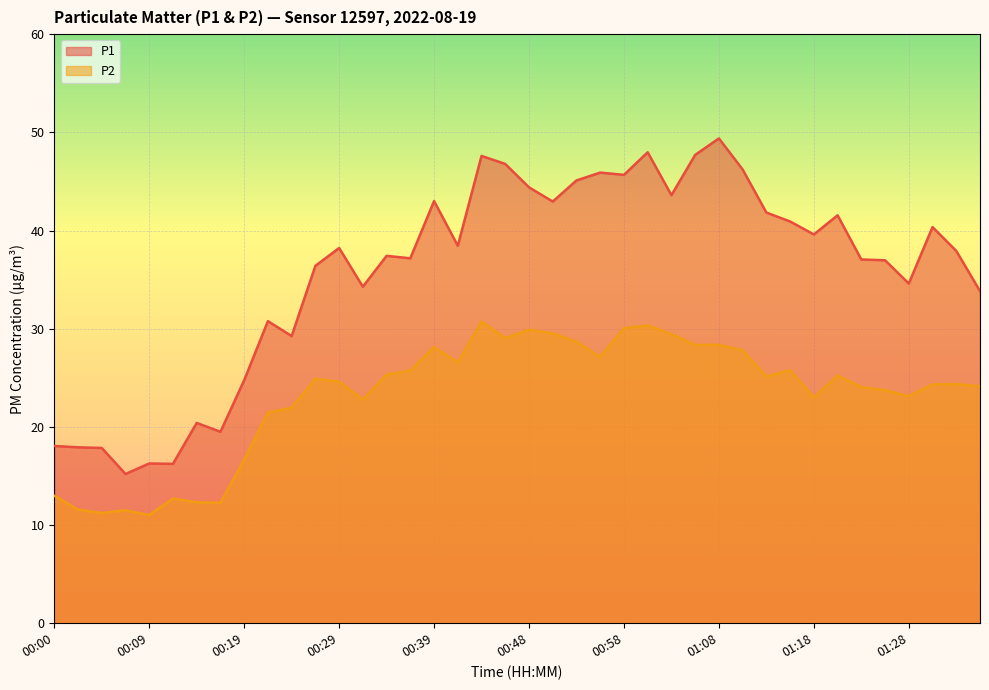

True or false: P1 and P2 intersect in this chart.

False